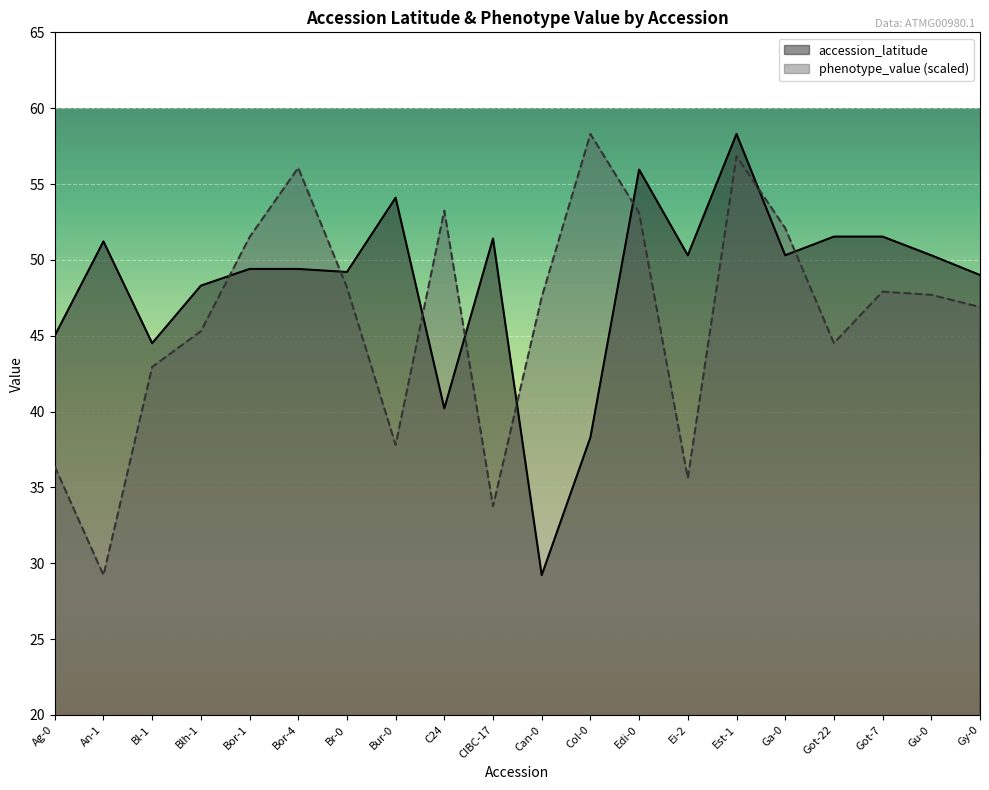

How many distinct data groups are displayed?

2